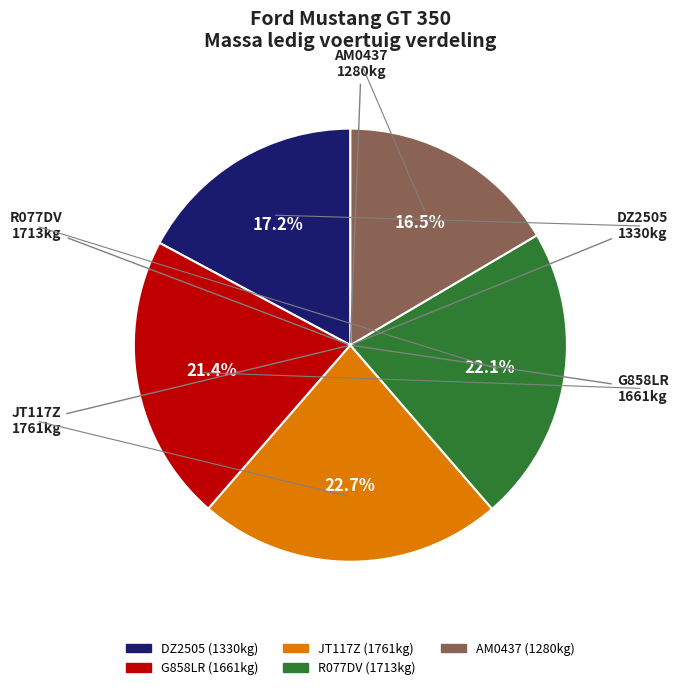

Is it true that AM0437 is 26% of the pie?

False